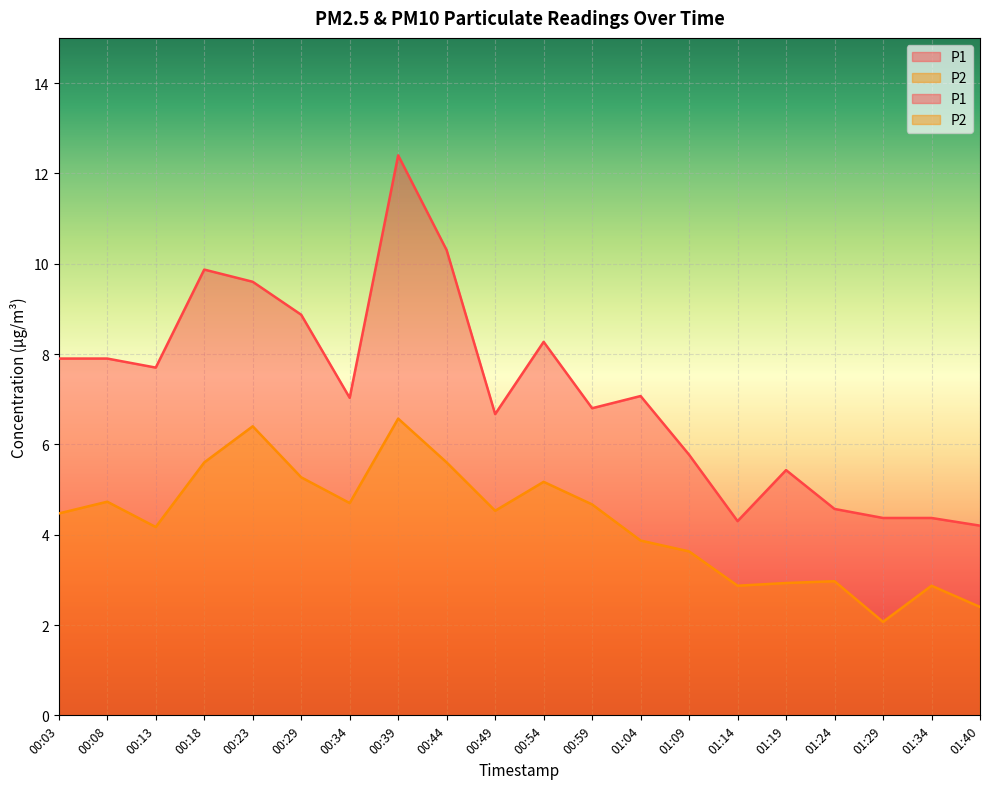

What is the label of the 16th point from the right?

00:23